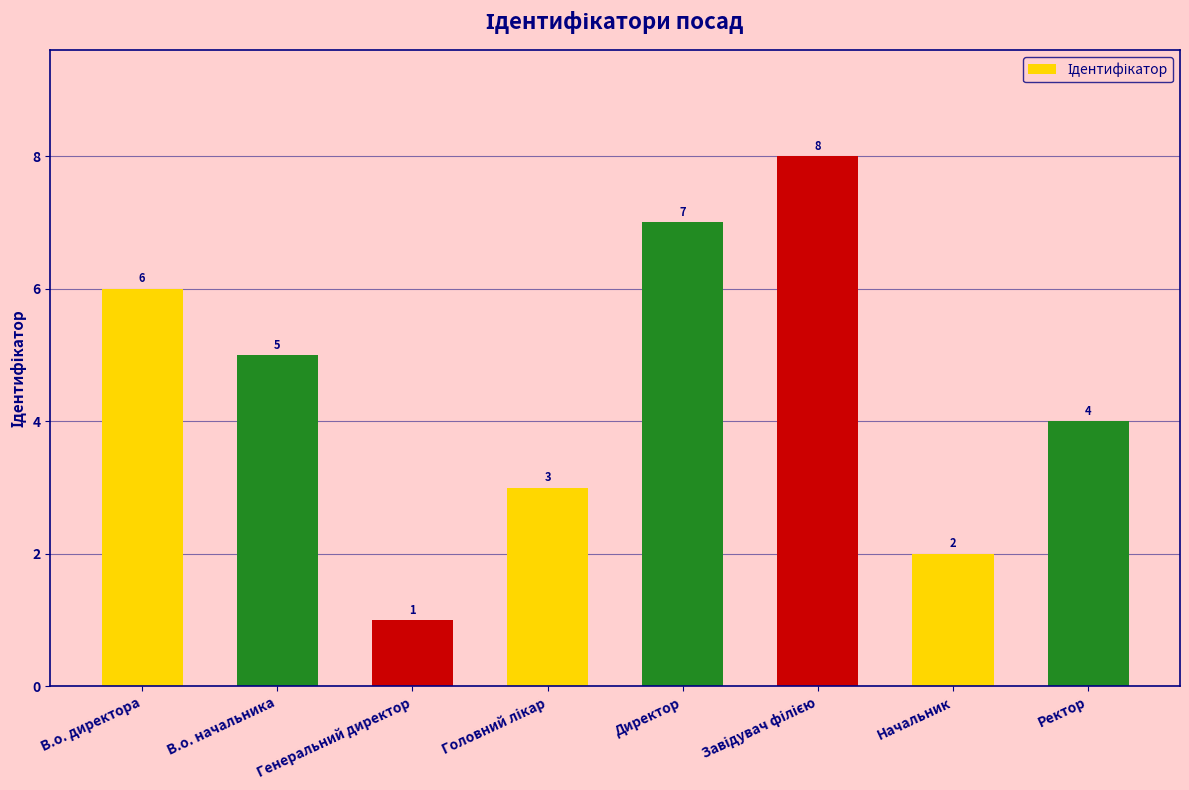

Count the number of data series in this chart.

1